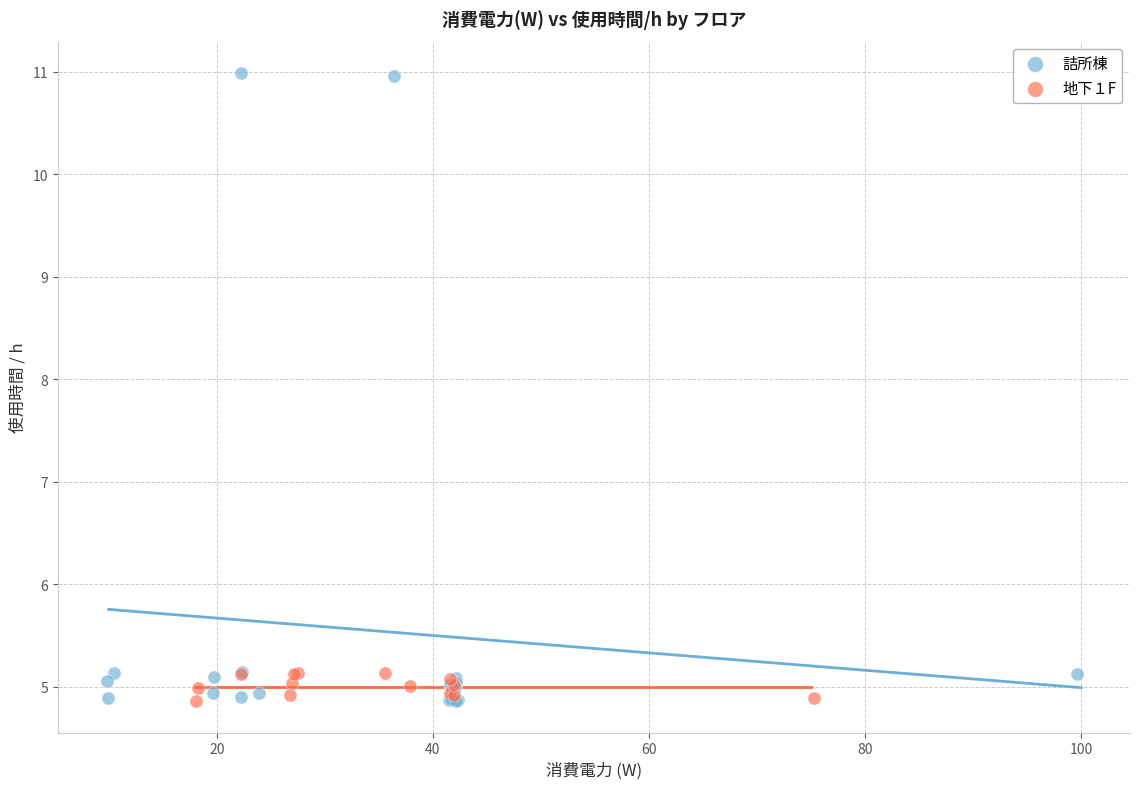

Which series contains the highest Y value?

詰所棟